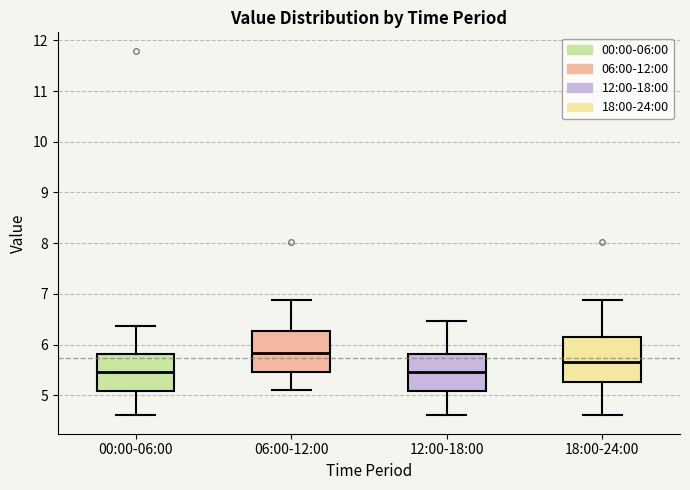

Where does the upper whisker of the box for 12:00-18:00 end on the y-axis? The values are not printed on the chart, so give them approximately, as read against the axis.

6.5